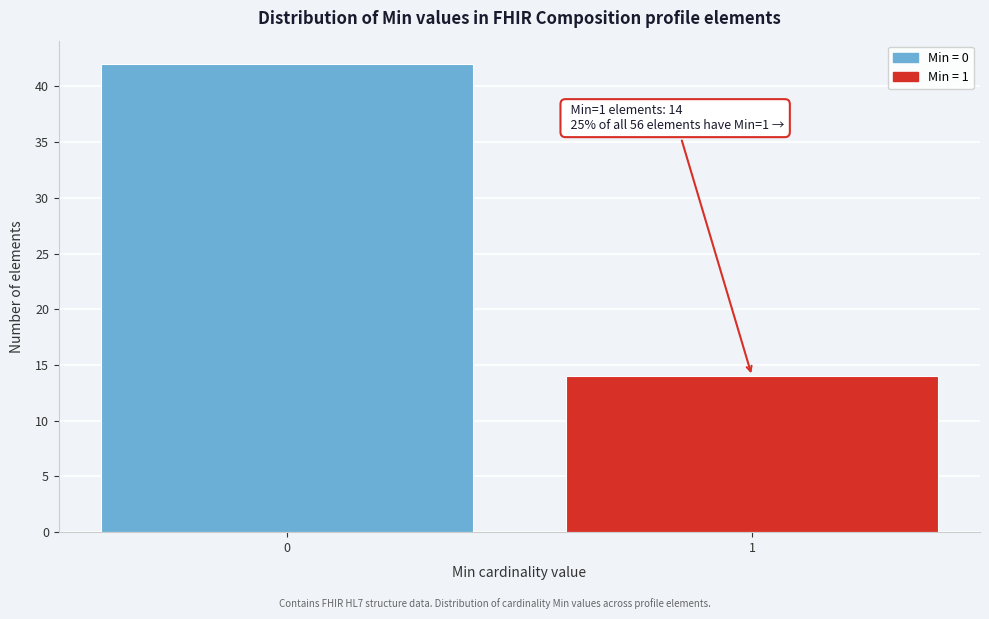

Reading left to right, extract all data points from this chart.

42	14